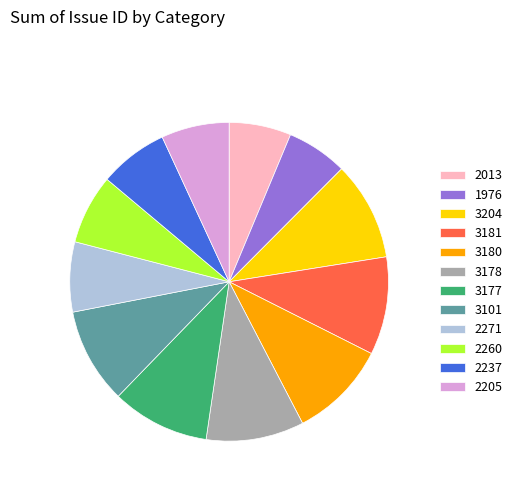

Is it true that 3101 is 1% of the pie?

False